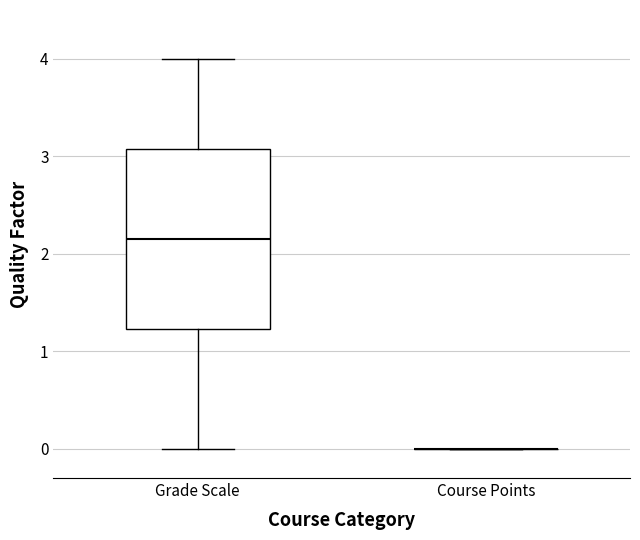

Reading left to right, read every box against the y-axis: the position of its median line, the range the box covers, and the ends of its whiskers. The values are not printed on the chart, so give them approximately, as read against the axis.

Grade Scale: median 2.2, box 1.2 to 3.1, whiskers 0.0 to 4.0
Course Points: box collapsed to a line at 0.0, whiskers 0.0 to 0.0